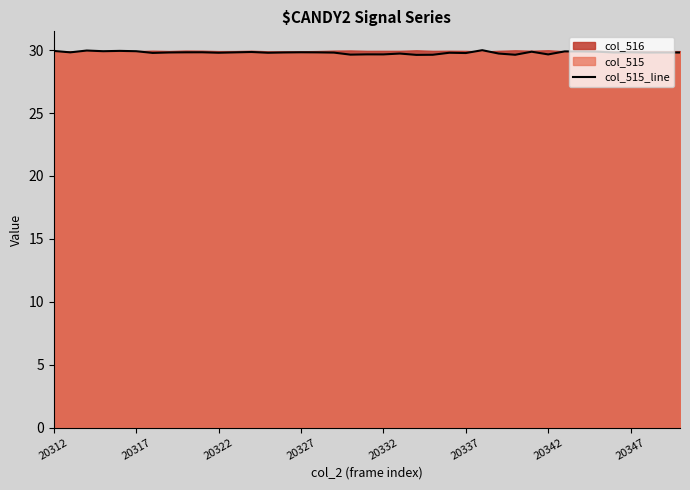

What is the highest value of the col_515_line series?

30.0